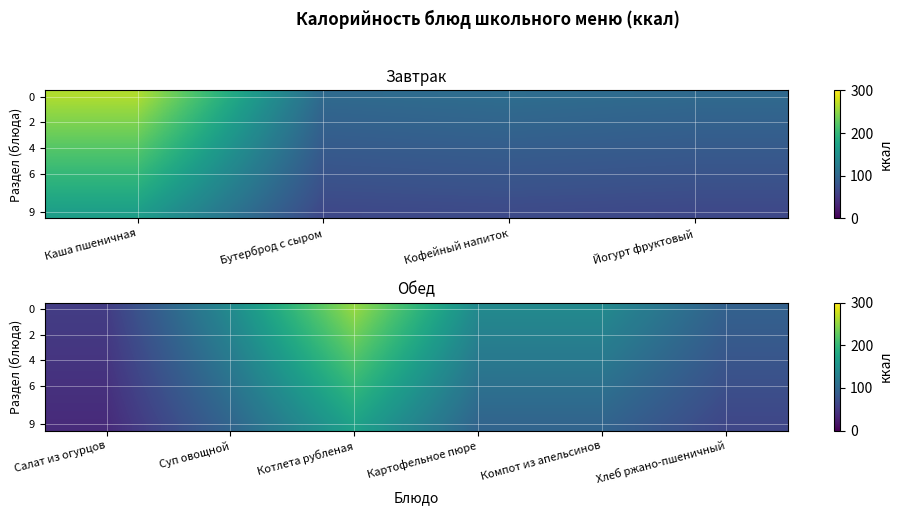

Between Компот из апельсинов and Котлета рубленая, which is larger?

Котлета рубленая